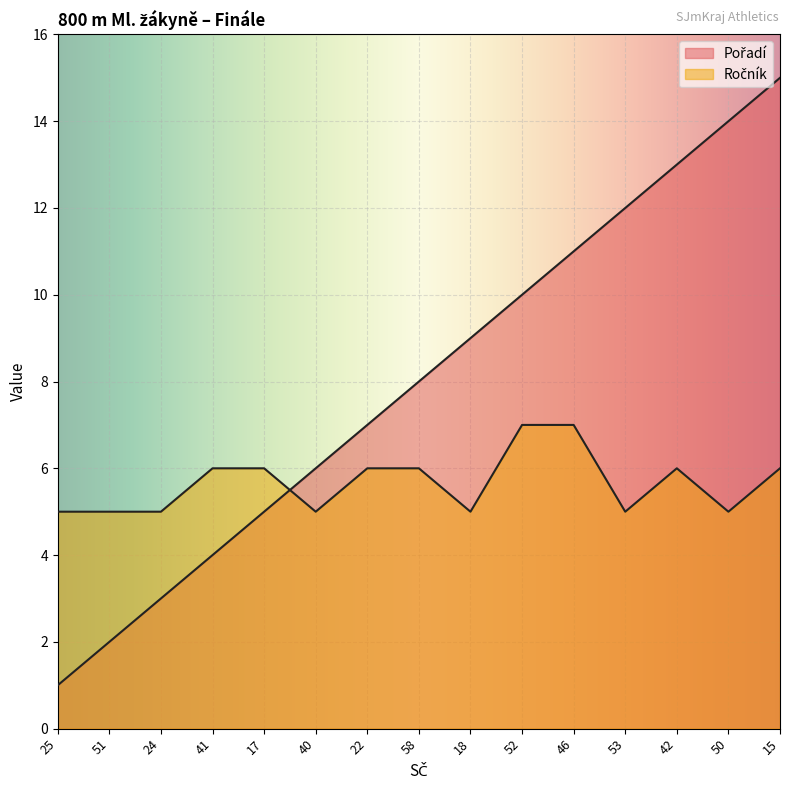

True or false: Ročník has more than 0 interior local peaks.

True